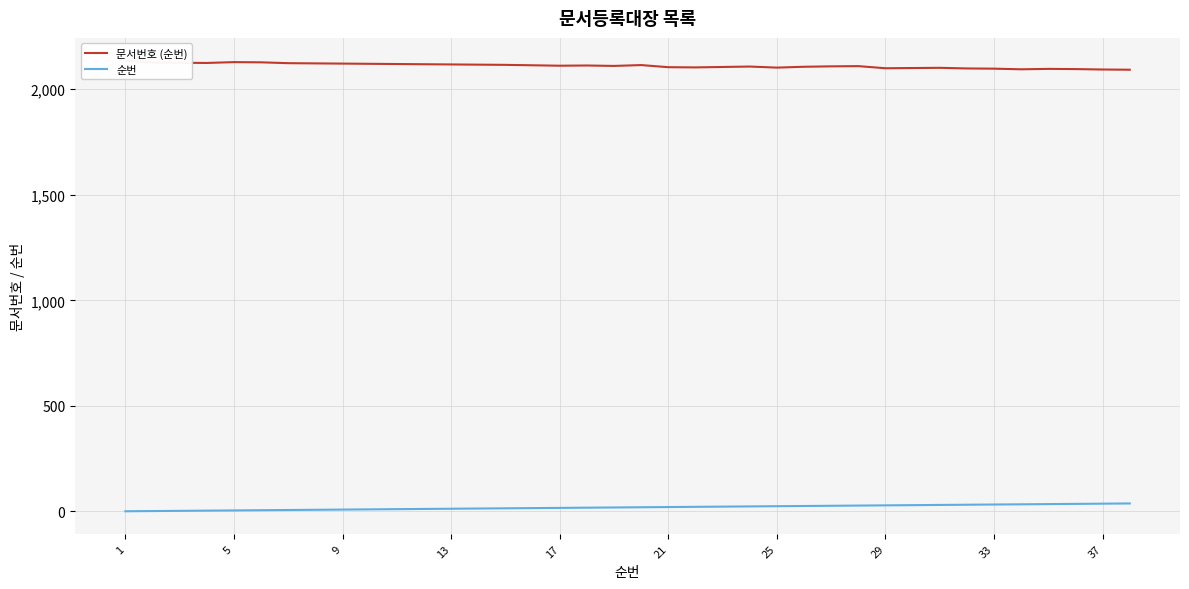

Is the value of 문서번호 (순번) at 35 greater than the value of 순번 at 9?

Yes